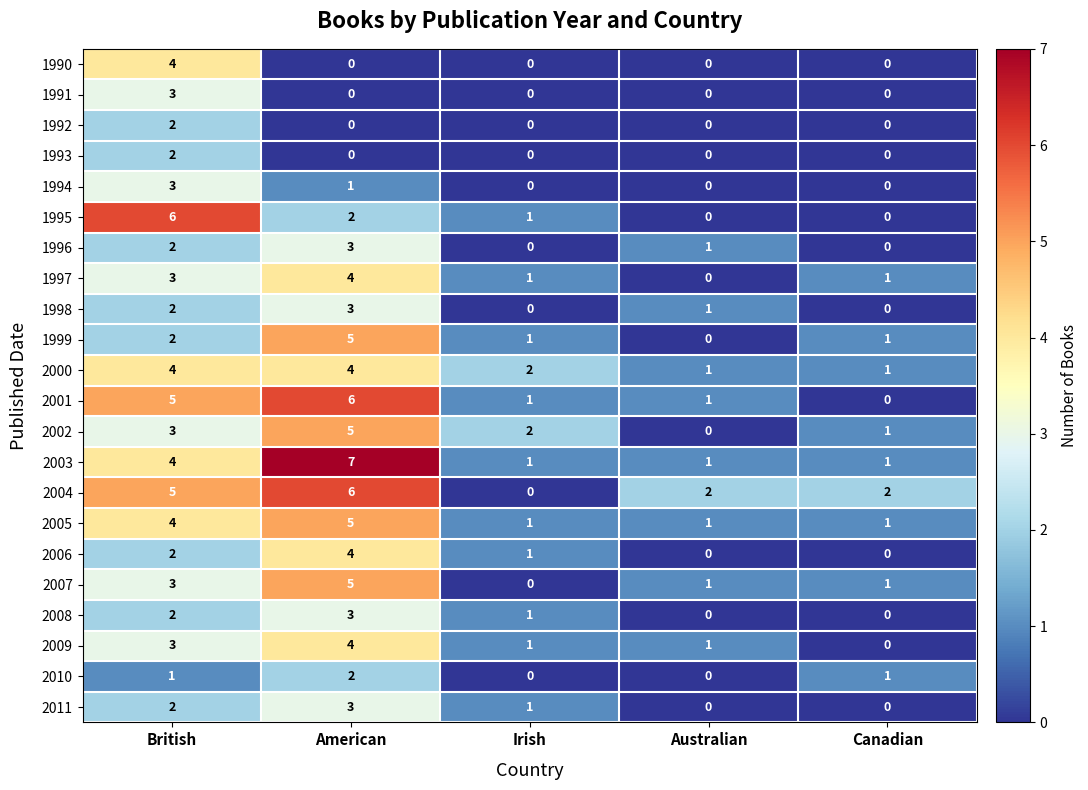

How many positive values does the 2001 series have?

4